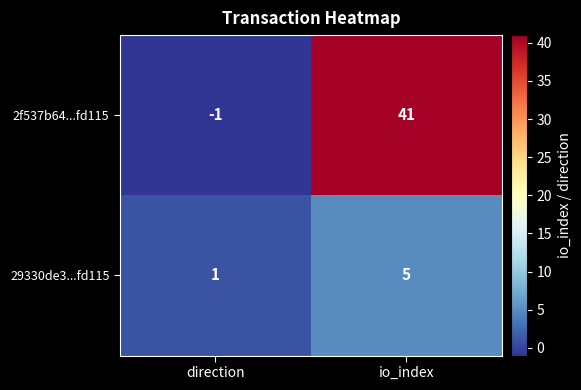

Reading left to right, transcribe all the data shown in this chart.

2f537b64...fd115: direction=-1	io_index=41
29330de3...fd115: direction=1	io_index=5